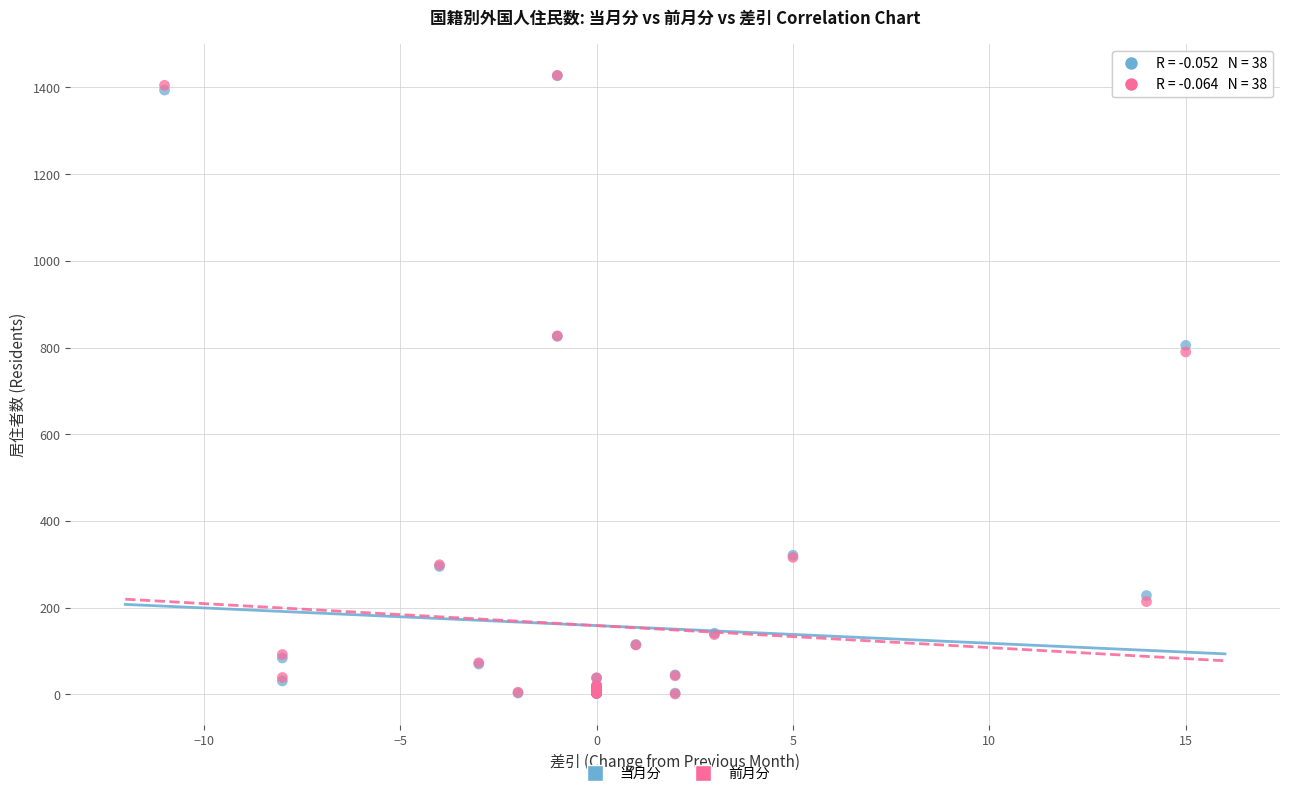

What are all the series names shown in the legend?

当月分, 前月分